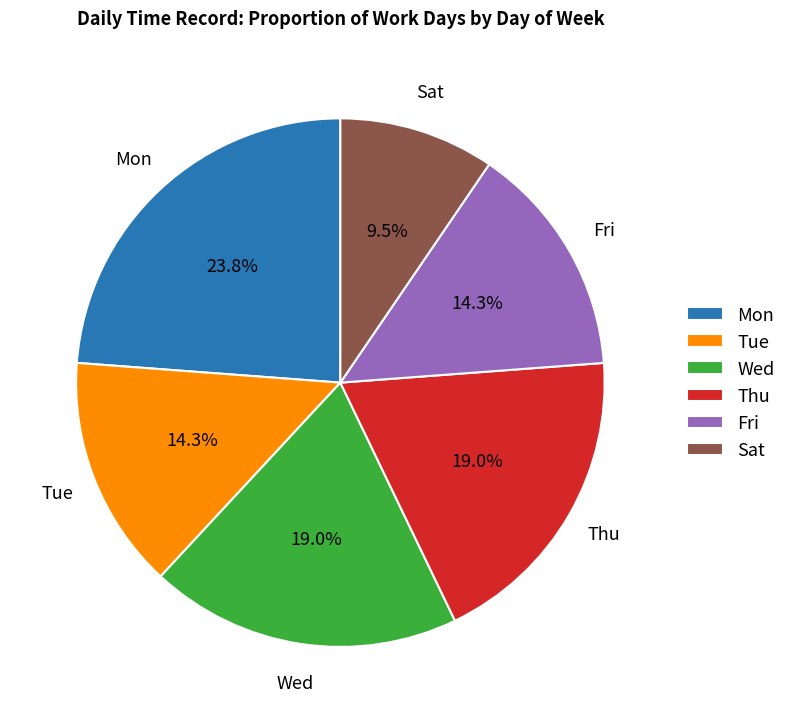

What percentage is the Tue slice, to the nearest percent?

14%